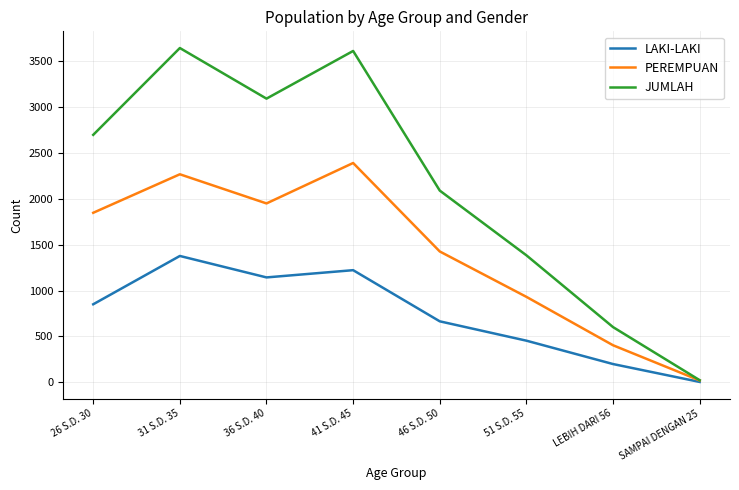

What is the sum of the LAKI-LAKI values at LEBIH DARI 56 and 46 S.D. 50?

862